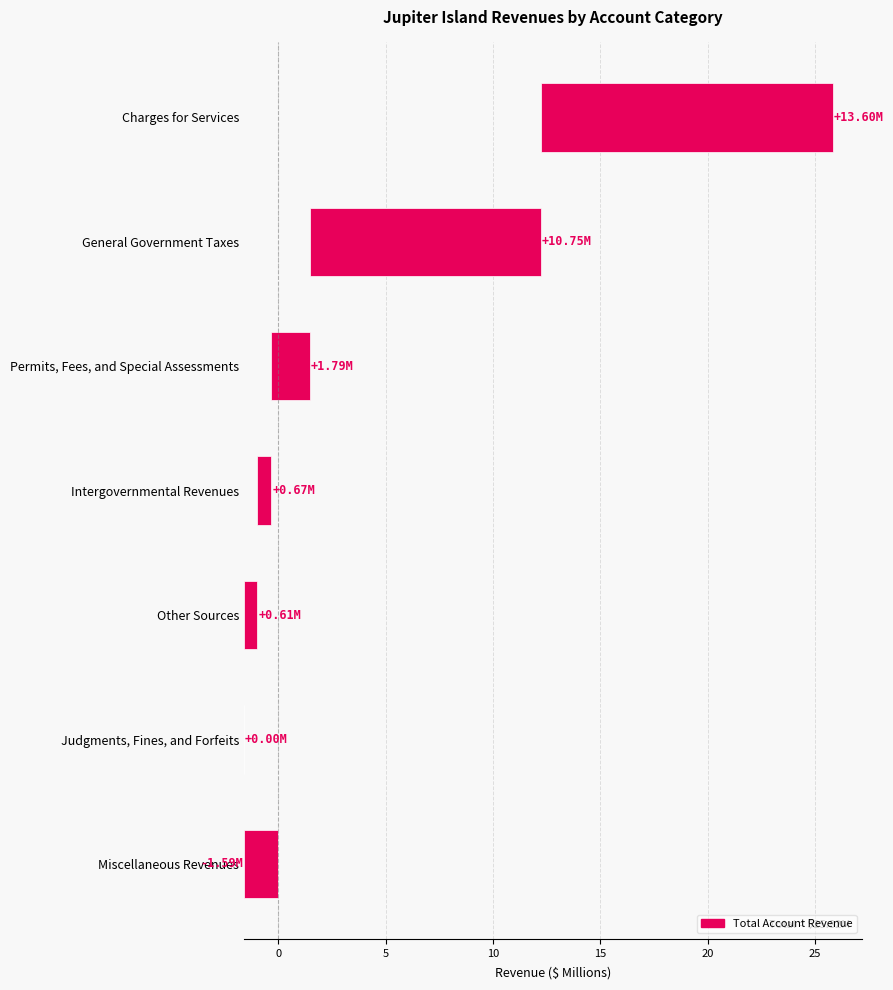

How many data points are above 0?

6